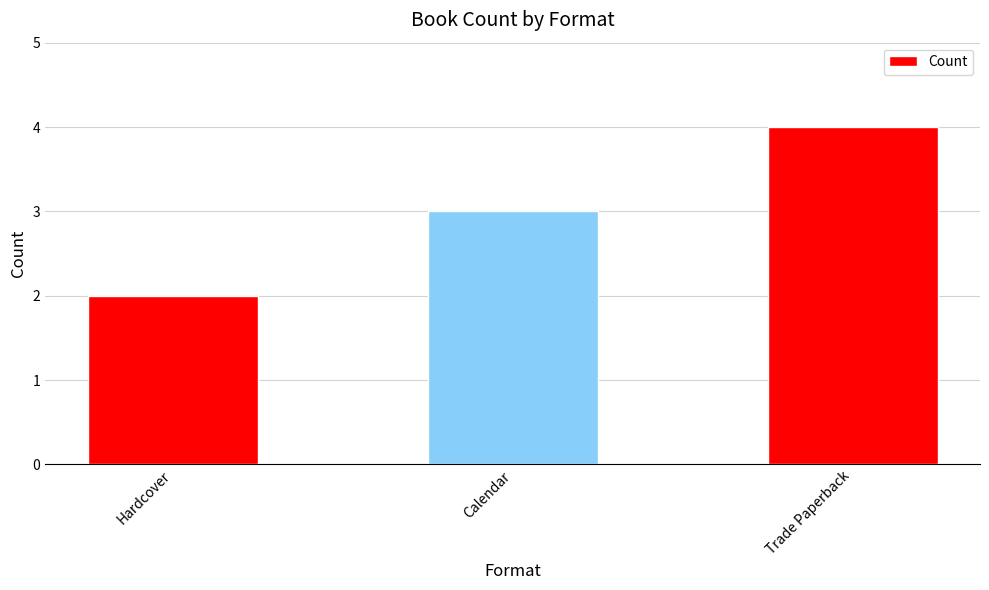

List the labels in order of value, largest first.

Trade Paperback, Calendar, Hardcover